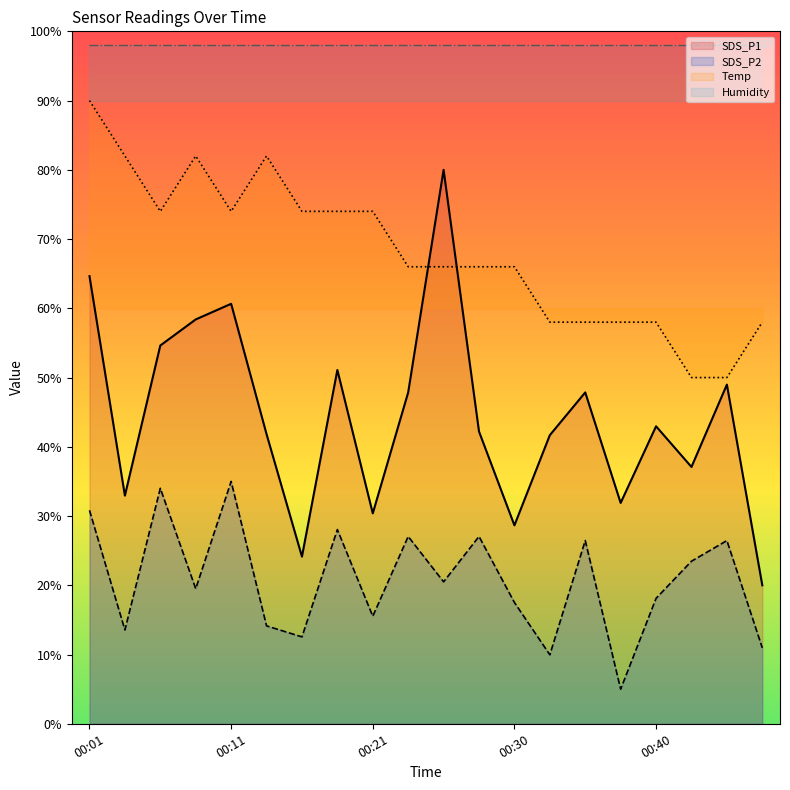

What is the sum of all SDS_P1 values?

887.9